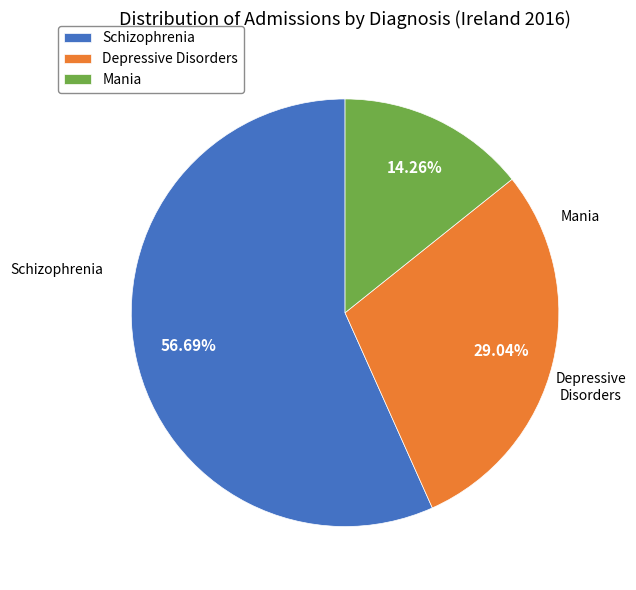

Count the number of slices in the pie.

3